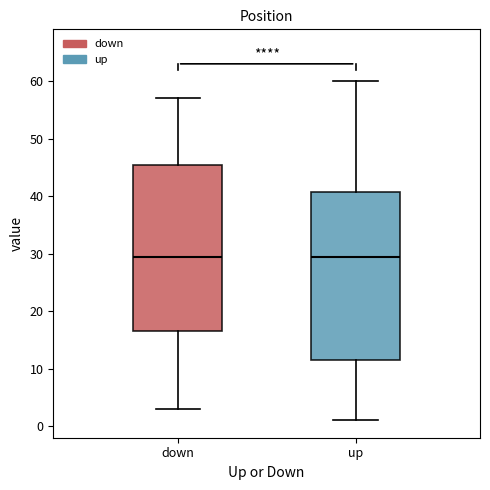

Where does the upper whisker of the box for up end on the y-axis? The values are not printed on the chart, so give them approximately, as read against the axis.

60